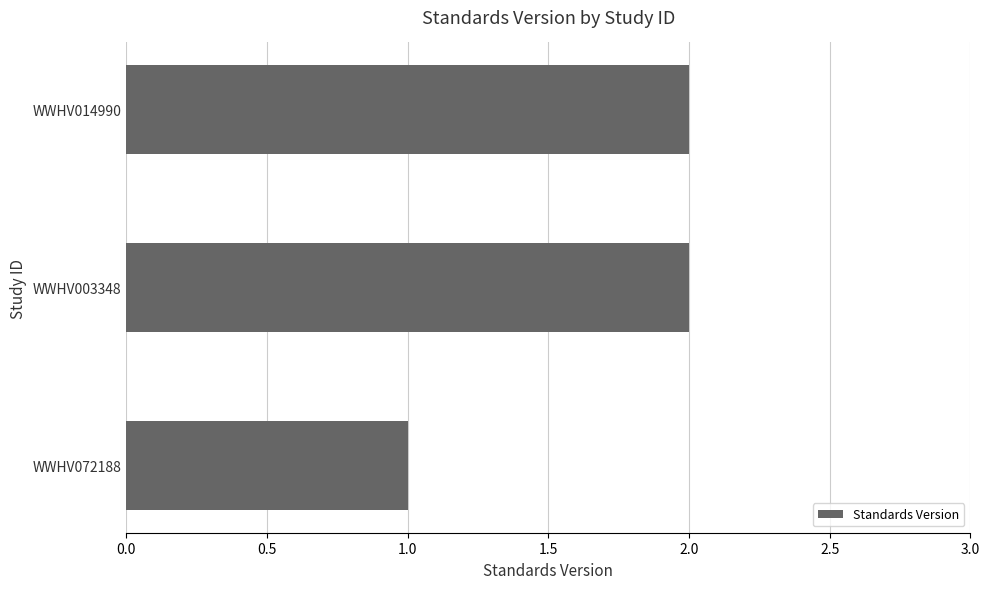

Is it true that the value at WWHV014990 is 3?

False